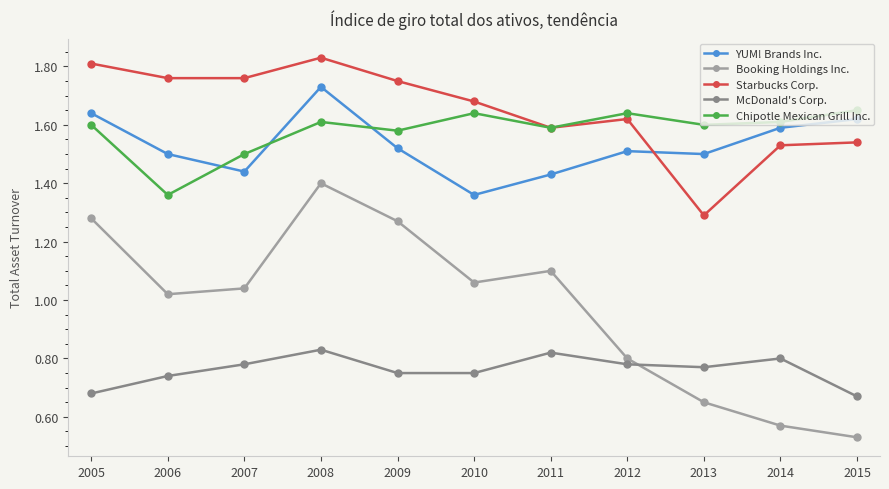

True or false: McDonald's Corp. and Chipotle Mexican Grill Inc. intersect in this chart.

False